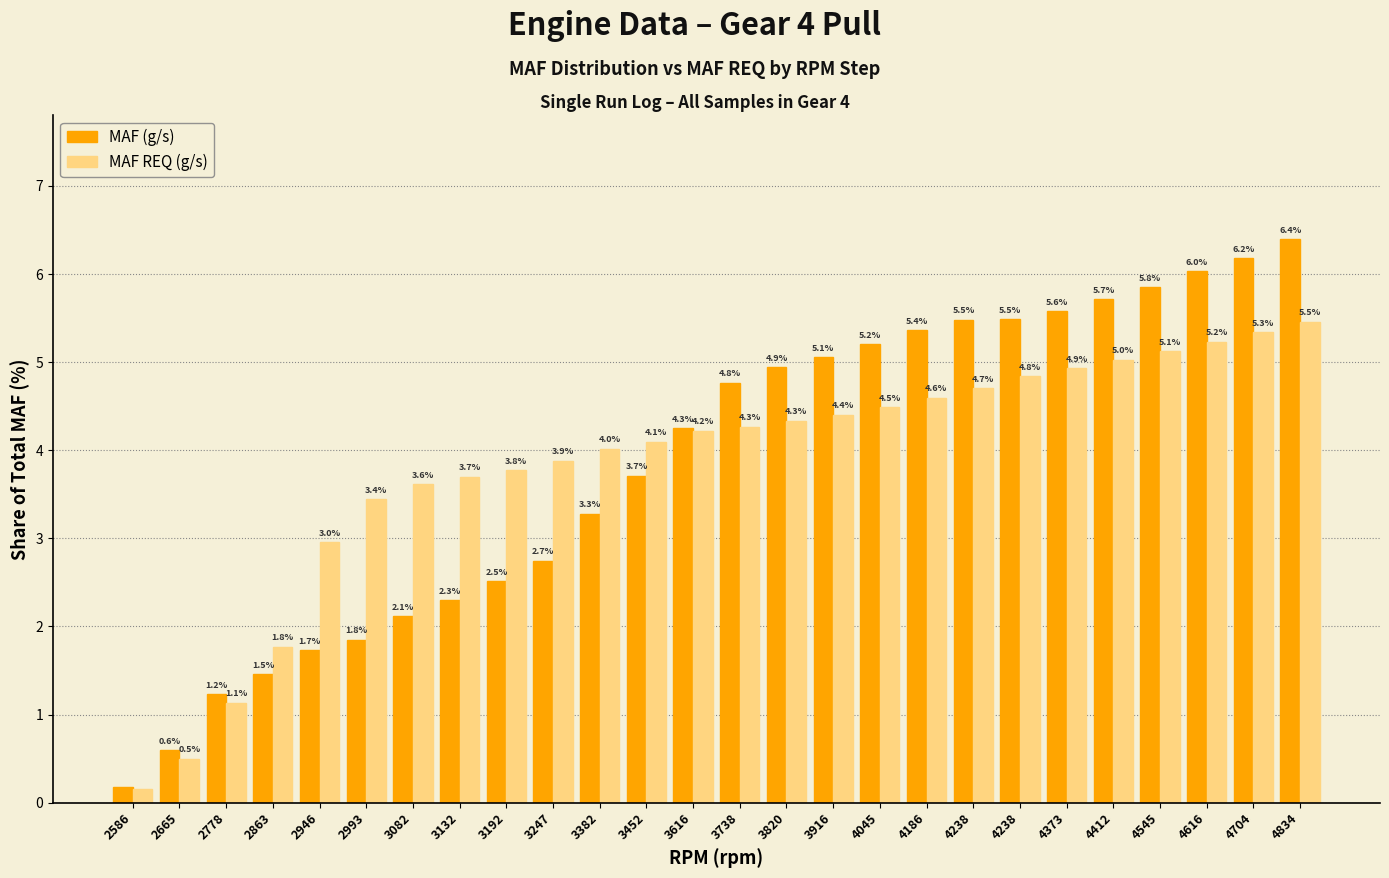

How many bars are there in total?

52